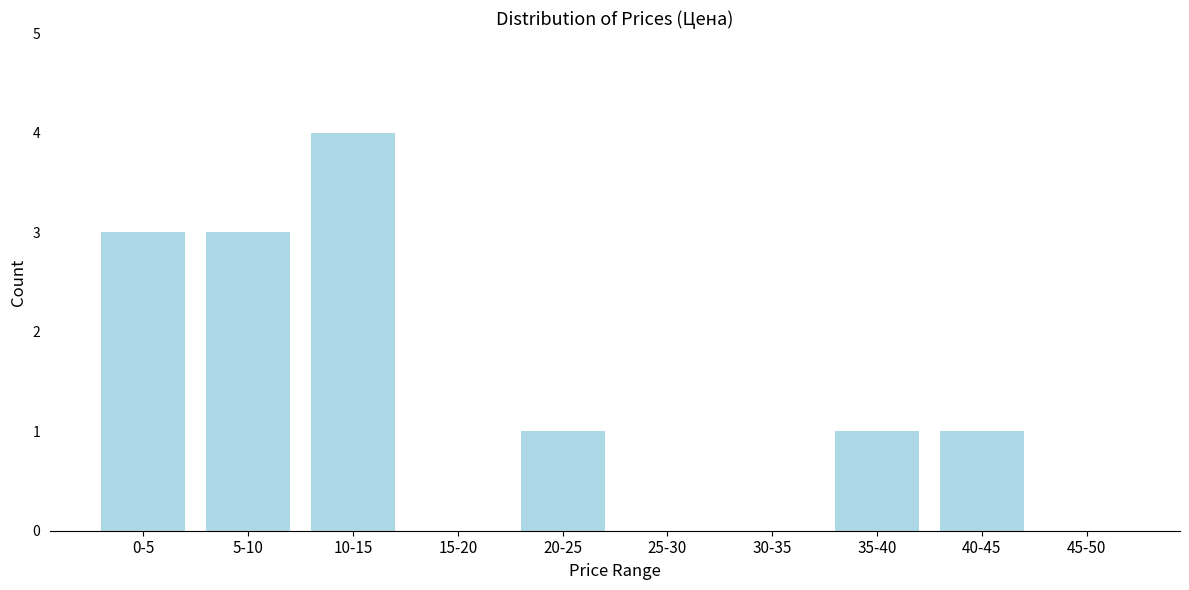

Reading right to left, list all the values displayed in this chart.

45-50=0	40-45=1	35-40=1	30-35=0	25-30=0	20-25=1	15-20=0	10-15=4	5-10=3	0-5=3